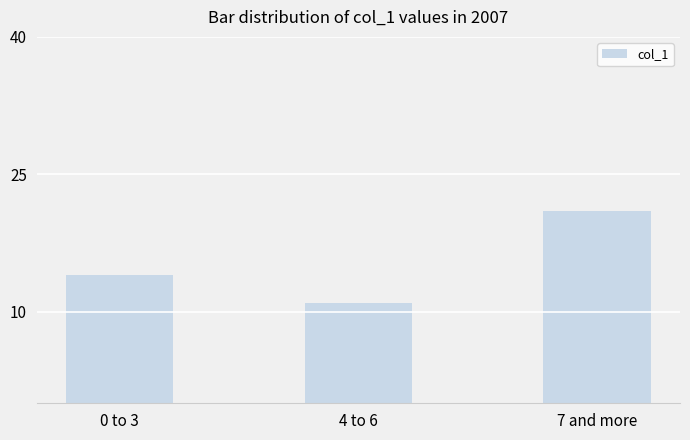

Does the chart contain any negative values?

No